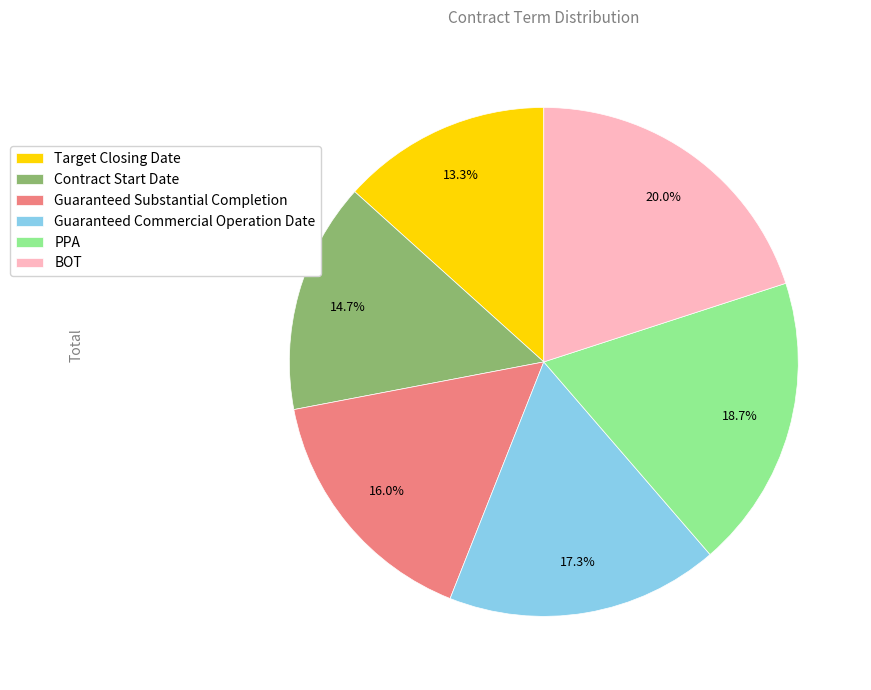

How many segments does this pie chart have?

6